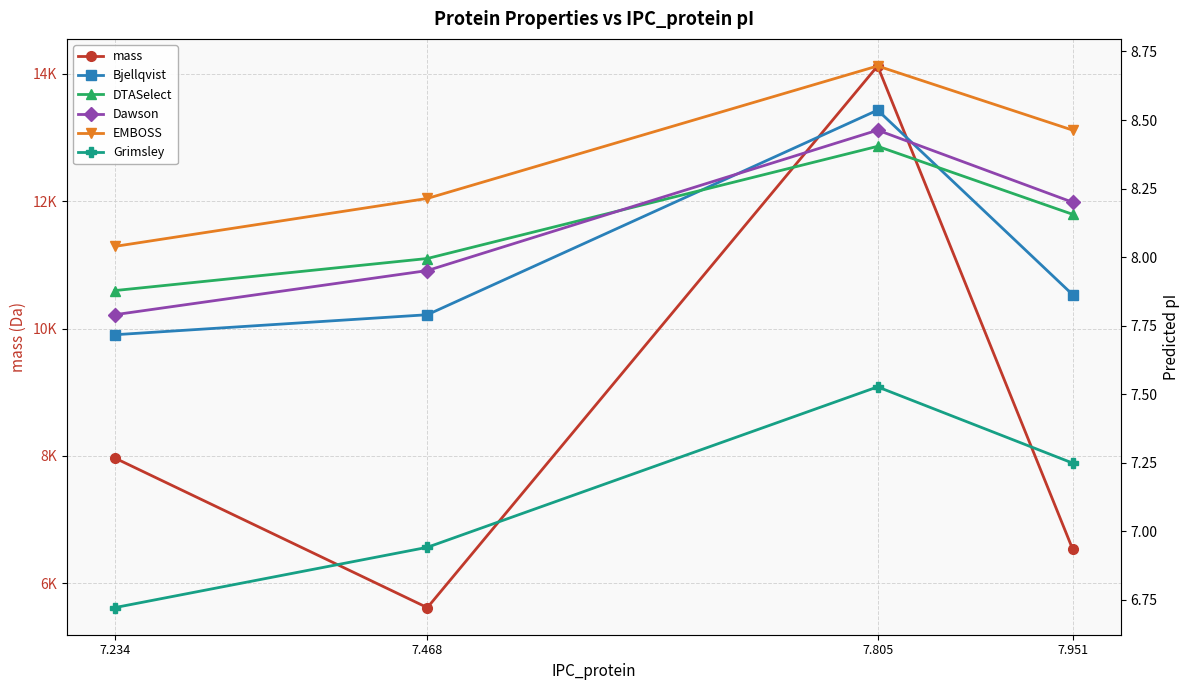

In Bjellqvist, how many points are higher than both neighbors (excluding endpoints)?

1